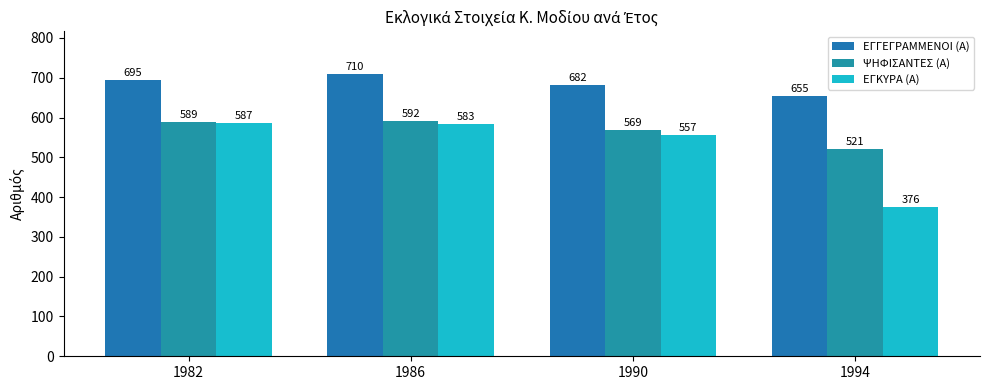

Does the chart contain stacked bars?

No